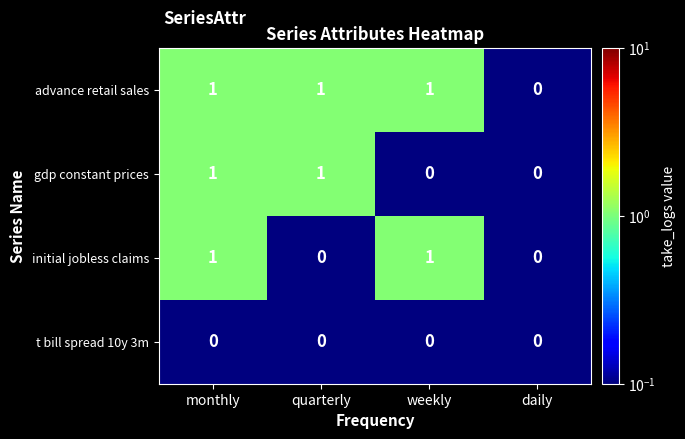

Between monthly and weekly, which series saw the biggest shift?

gdp constant prices